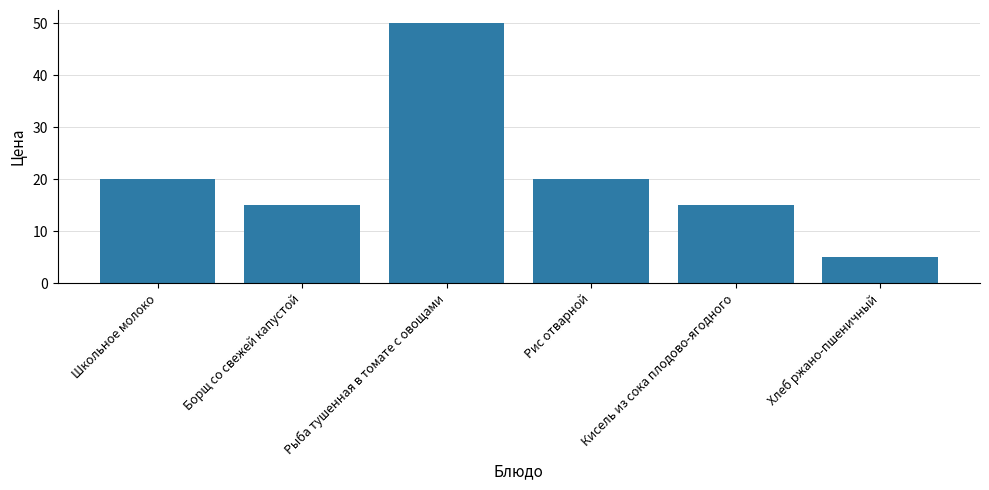

What is the maximum value shown in the chart?

50